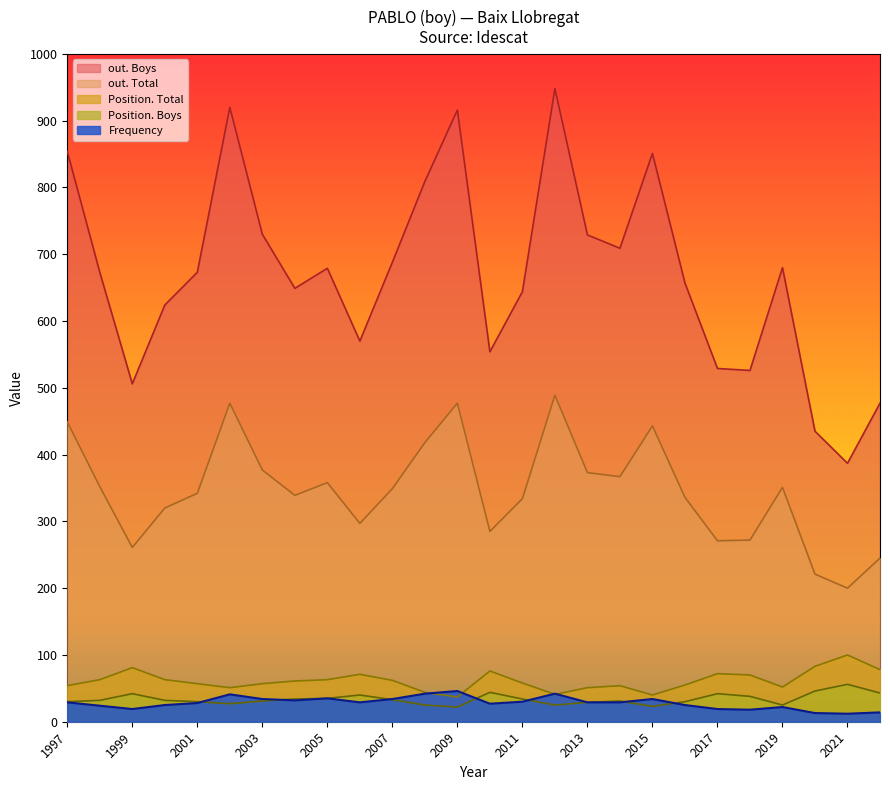

At 2002, list the series in order from smallest to largest.

Position. Boys, Frequency, Position. Total, out. Total, out. Boys